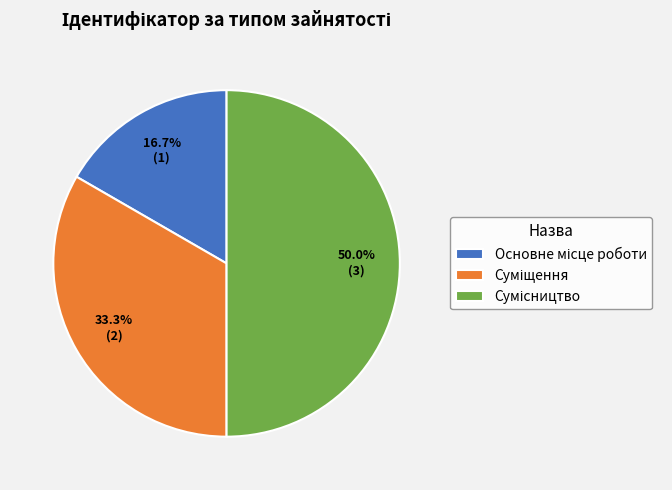

What percentage is the Основне місце роботи slice, to the nearest percent?

17%